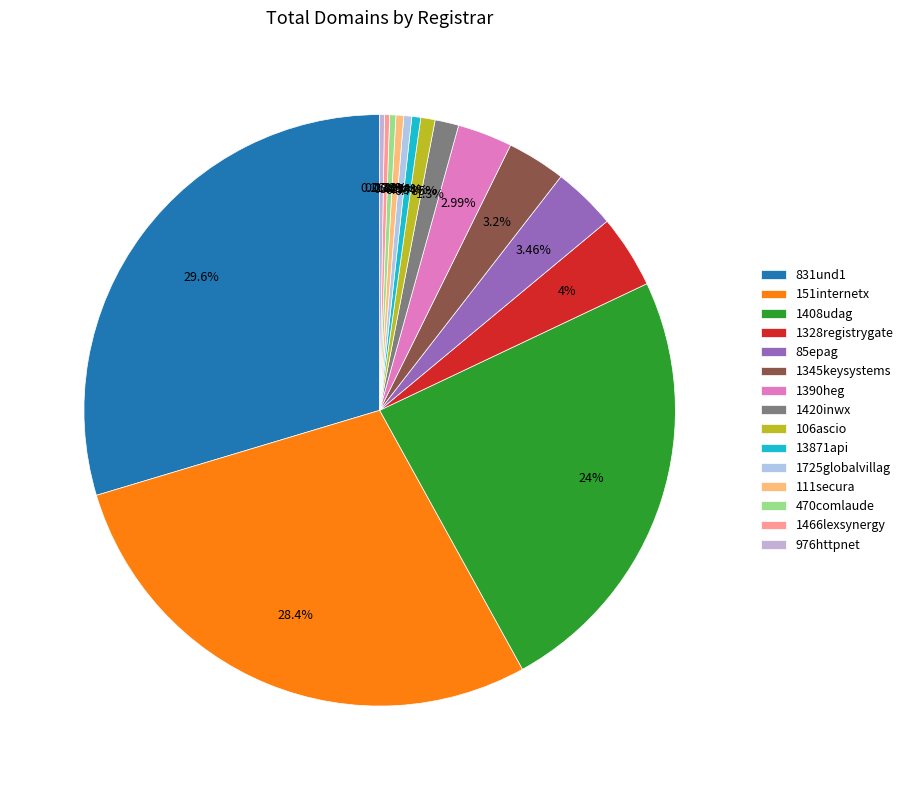

Rank the categories by value from highest to lowest.

831und1, 151internetx, 1408udag, 1328registrygate, 85epag, 1345keysystems, 1390heg, 1420inwx, 106ascio, 13871api, 1725globalvillag, 111secura, 470comlaude, 1466lexsynergy, 976httpnet